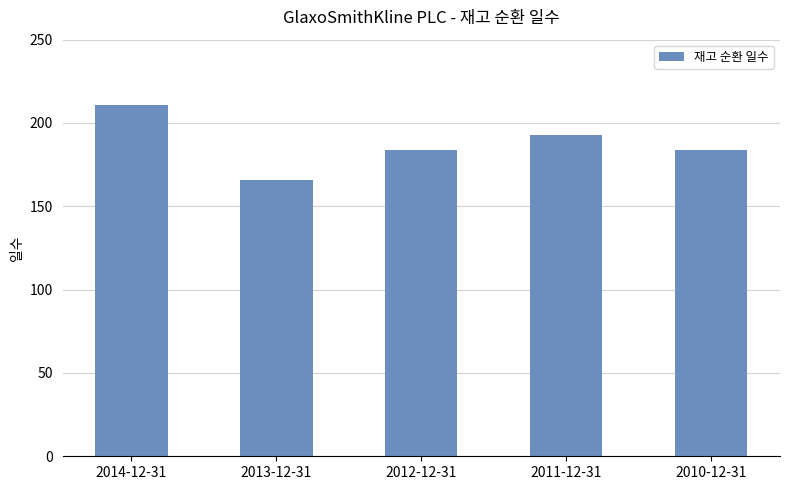

What is the change in value from 2012-12-31 to 2011-12-31?

+9